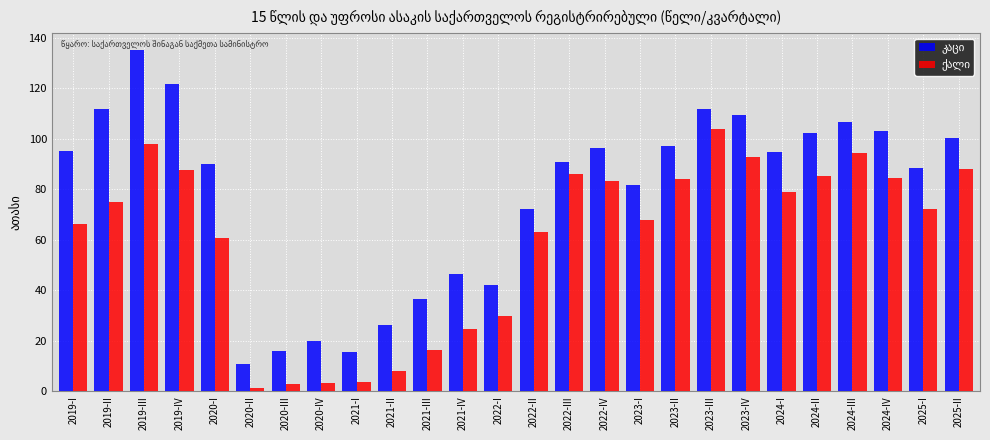

What is the maximum value shown in the chart?

135.2